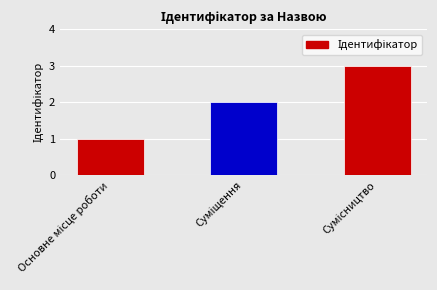

What is the sum of all values?

6